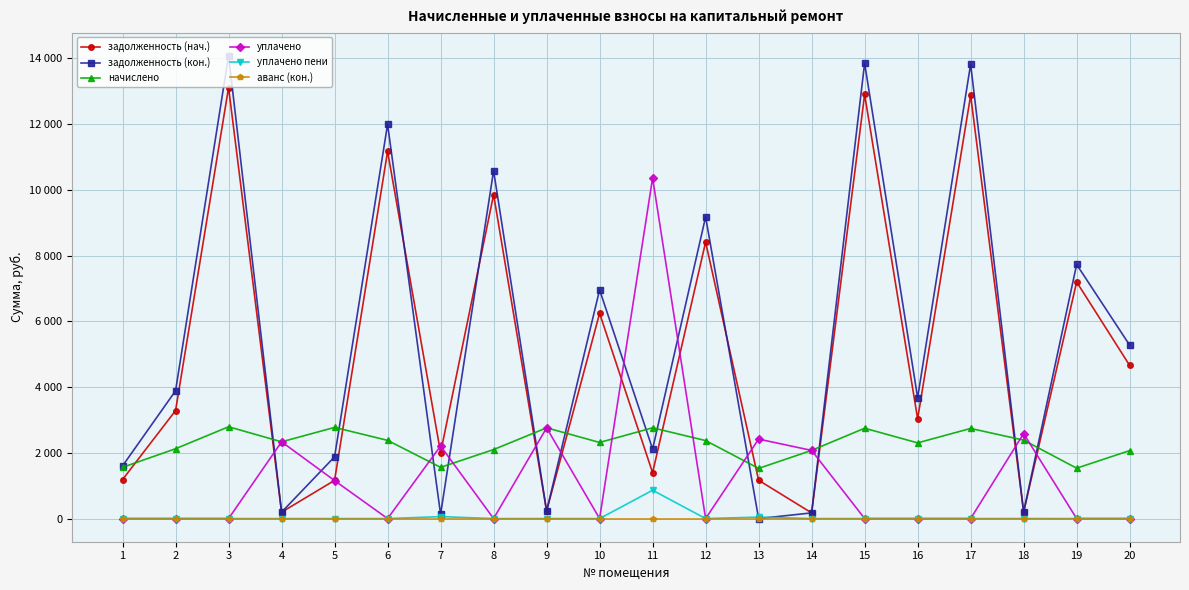

What are all the series names shown in the legend?

задолженность (нач.), задолженность (кон.), начислено, уплачено, уплачено пени, аванс (кон.)